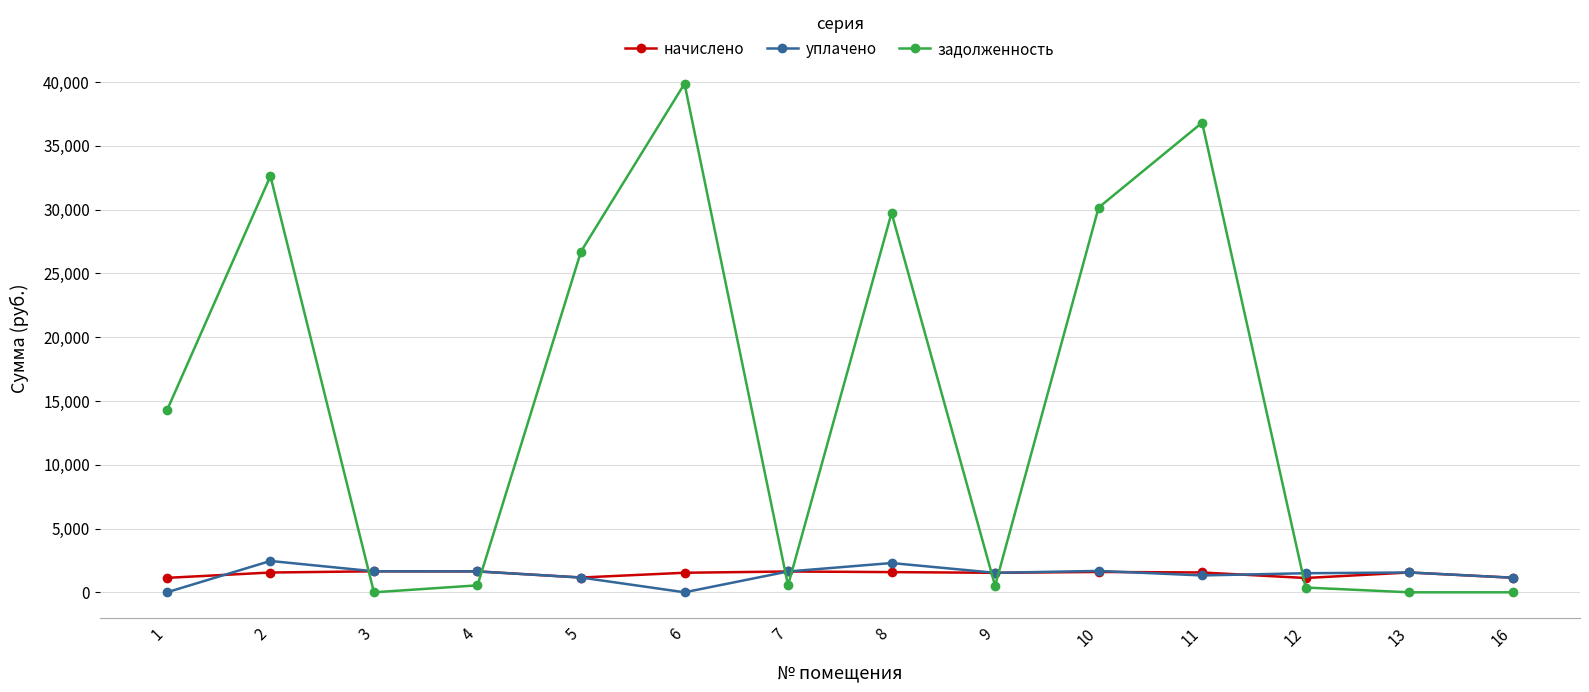

What is the highest value of the уплачено series?

2456.5